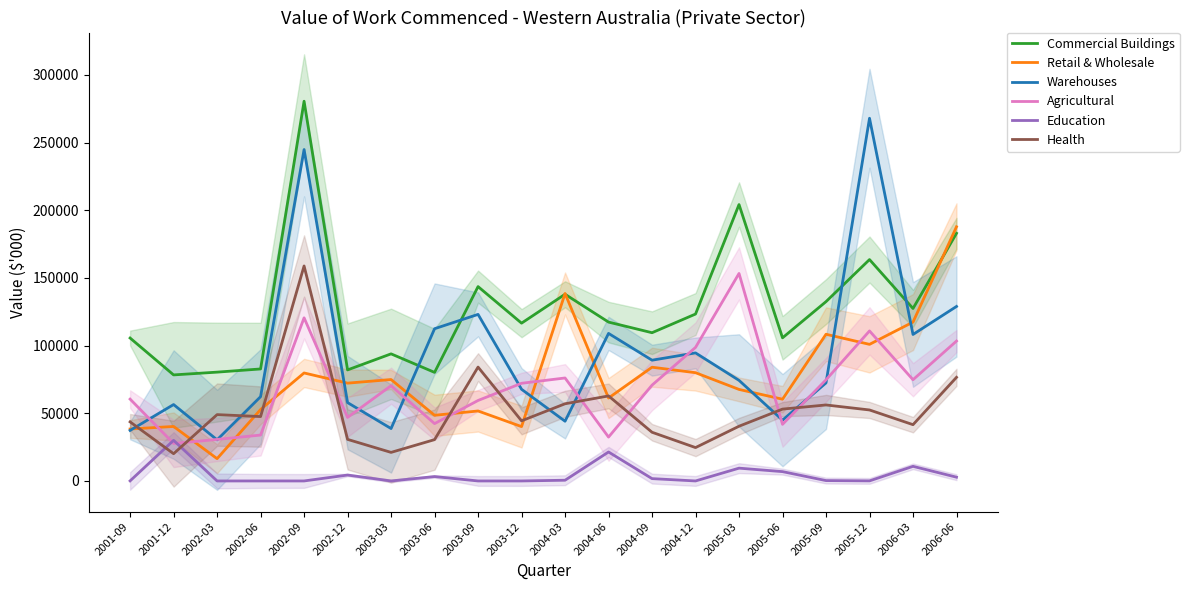

Which label corresponds to the largest value in the chart?

2002-09